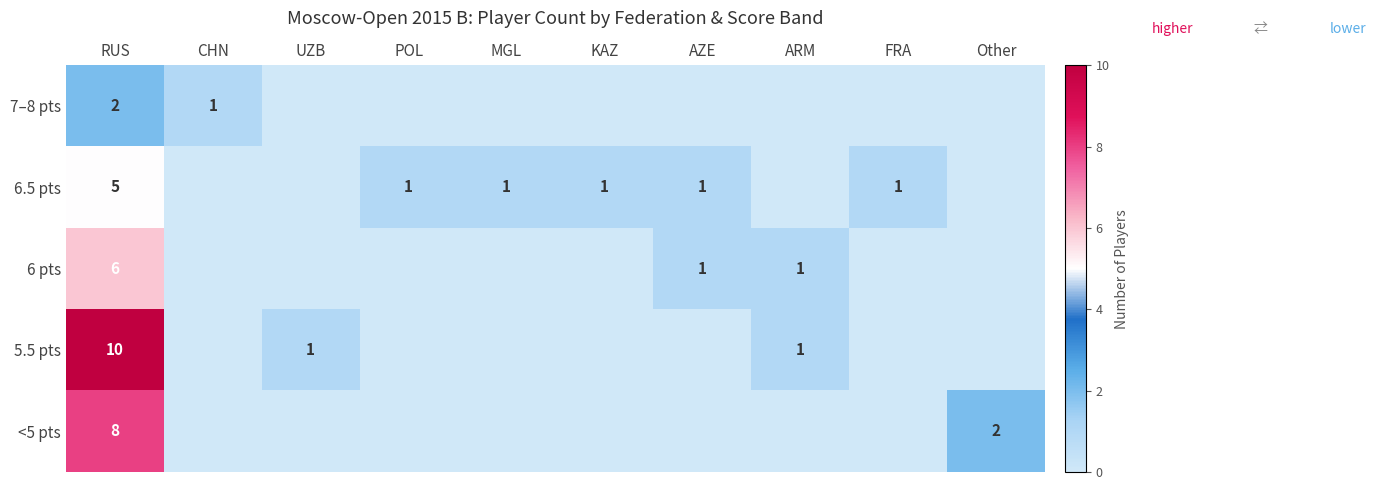

At RUS, list the series in order from smallest to largest.

7–8 pts, 6.5 pts, 6 pts, <5 pts, 5.5 pts